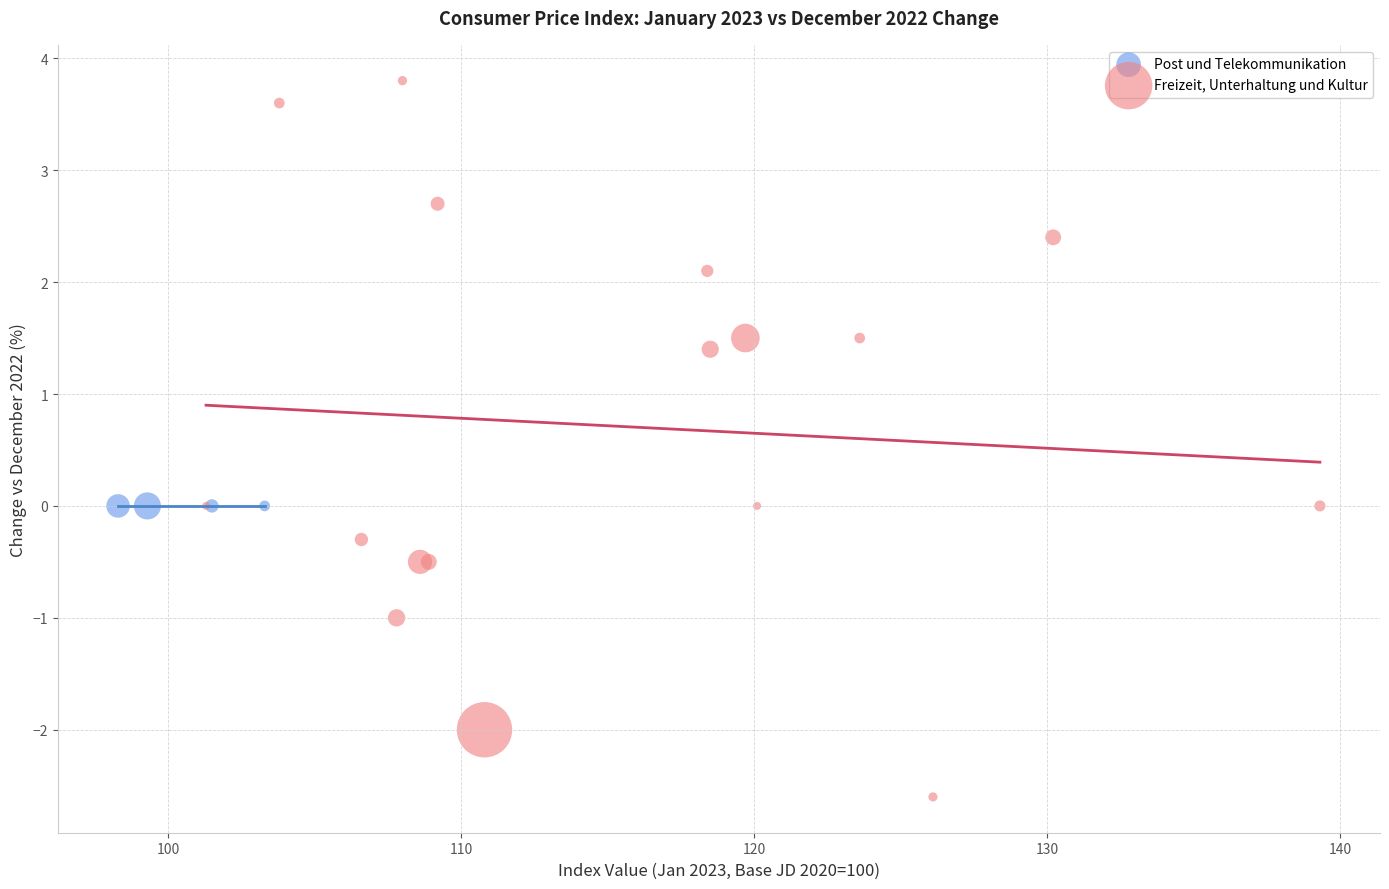

Which series contains the lowest Y value?

Freizeit, Unterhaltung und Kultur